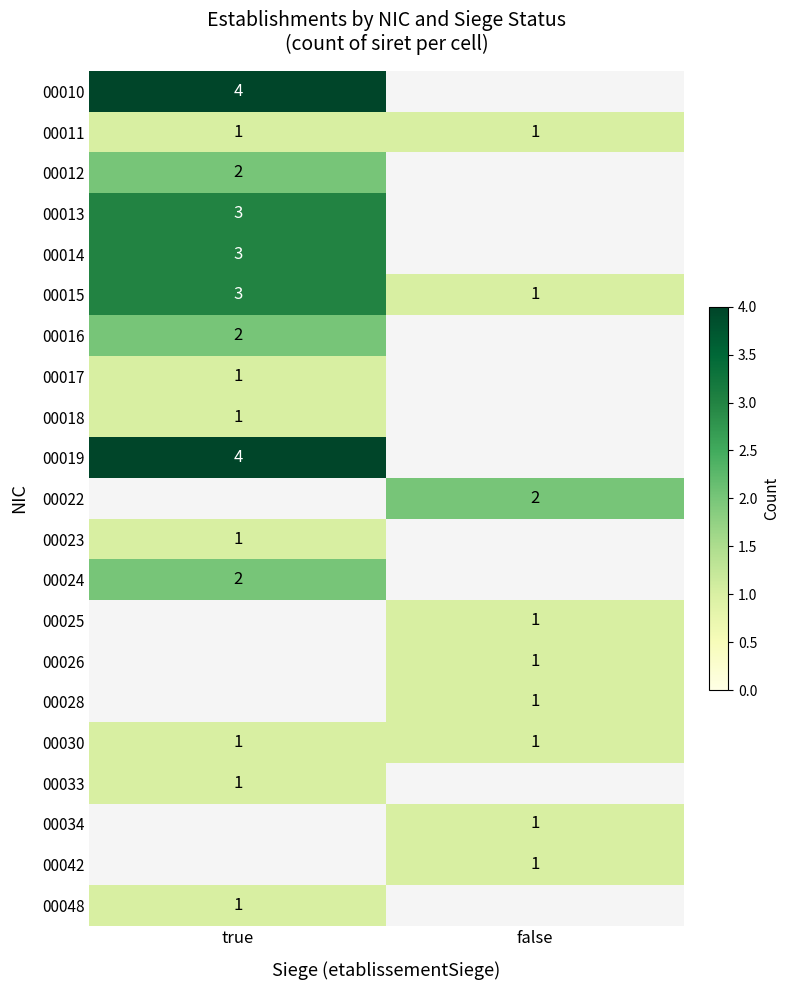

Which has a higher value, false or true?

true